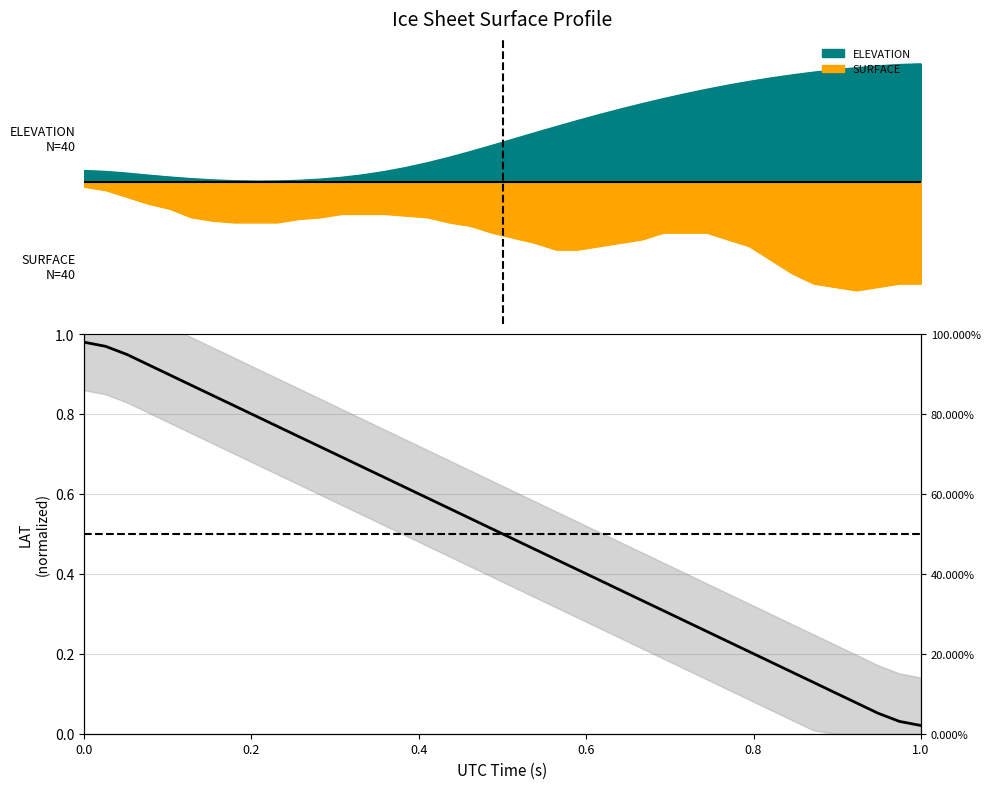

True or false: the data has more than 1 interior local peaks.

False